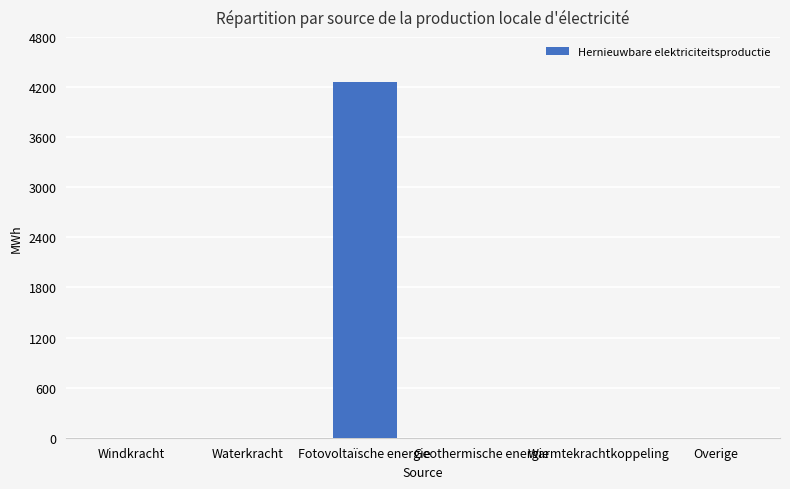

Are the bars horizontal?

No